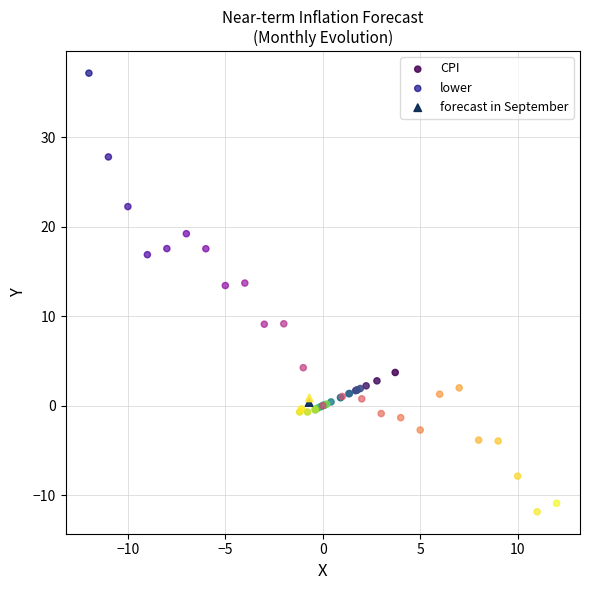

Which series contains the lowest Y value?

lower